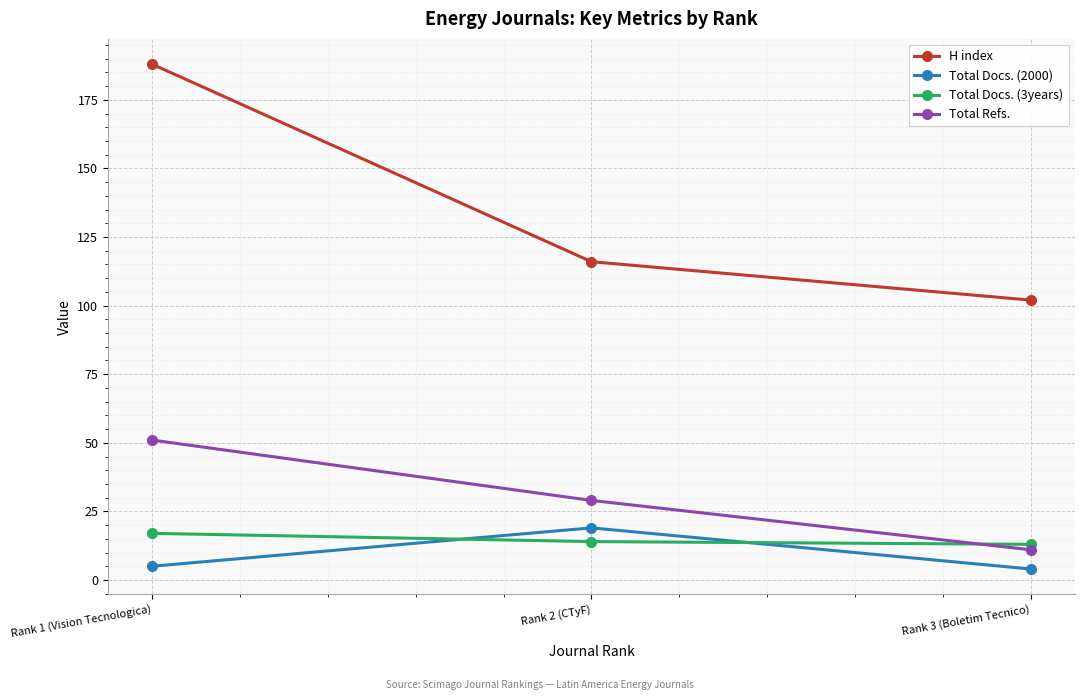

What is the label of the 1st point from the right?

Rank 3 (Boletim Tecnico)